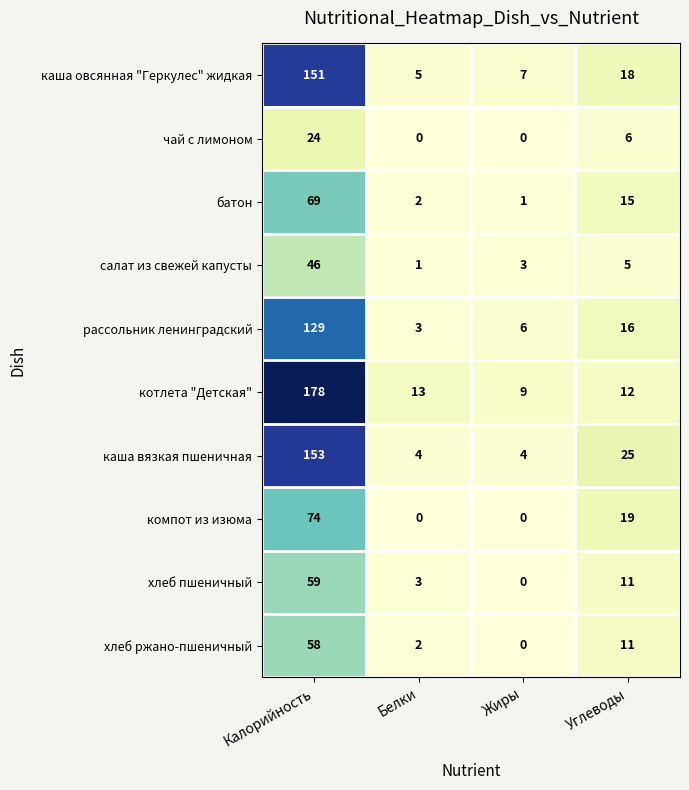

What is the sum of all каша вязкая пшеничная values?

186